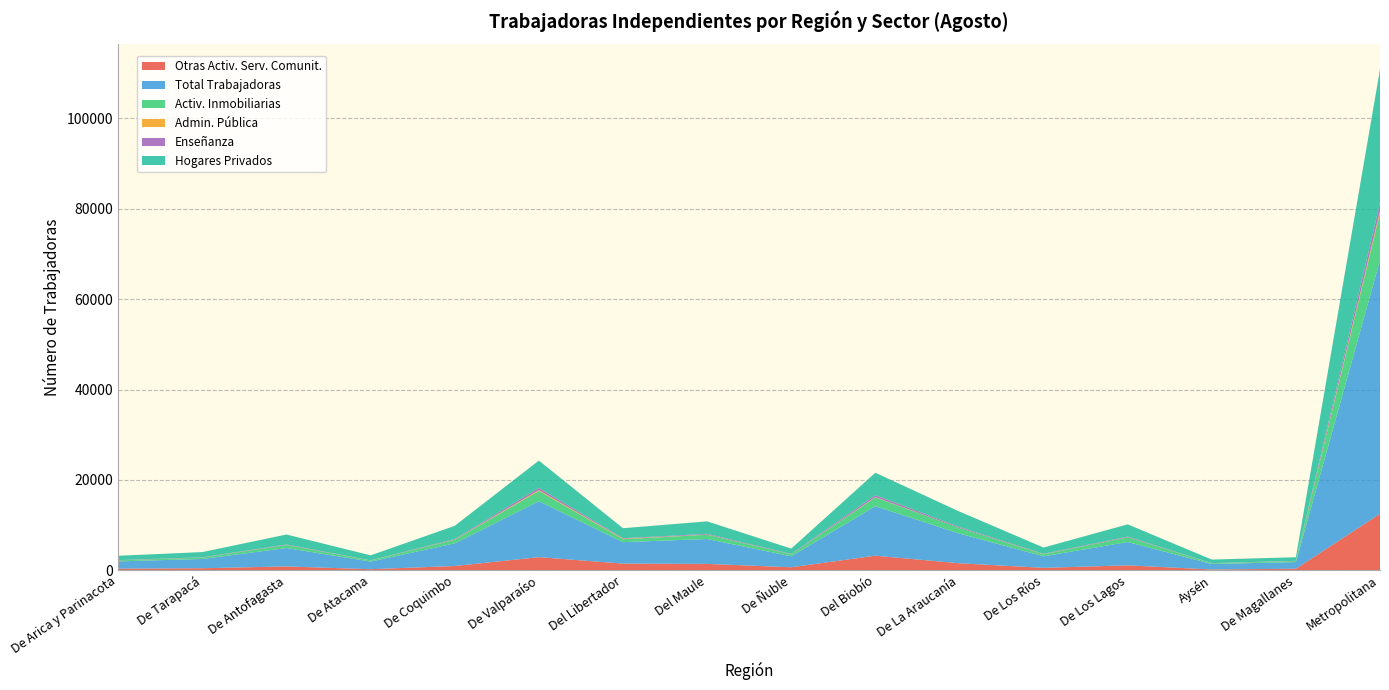

Reading left to right, extract all data points from this chart.

Otras Activ. Serv. Comunit.: 335	445	843	226	941	2895	1471	1403	658	3219	1540	533	1080	166	331	12493
Total Trabajadoras: 1624	2049	4071	1689	5003	12375	4745	5506	2428	10948	6566	2550	5162	1215	1473	56110
Activ. Inmobiliarias: 223	310	655	243	800	2279	655	951	439	1968	1263	435	1044	156	224	10451
Admin. Pública: 5	6	13	9	39	177	96	26	7	62	5	29	11	4	16	486
Enseñanza: 58	58	110	25	130	479	118	165	87	420	202	83	145	31	40	1720
Hogares Privados: 958	1155	2217	1101	2924	6068	2217	2765	1169	4962	3414	1390	2718	791	790	29589